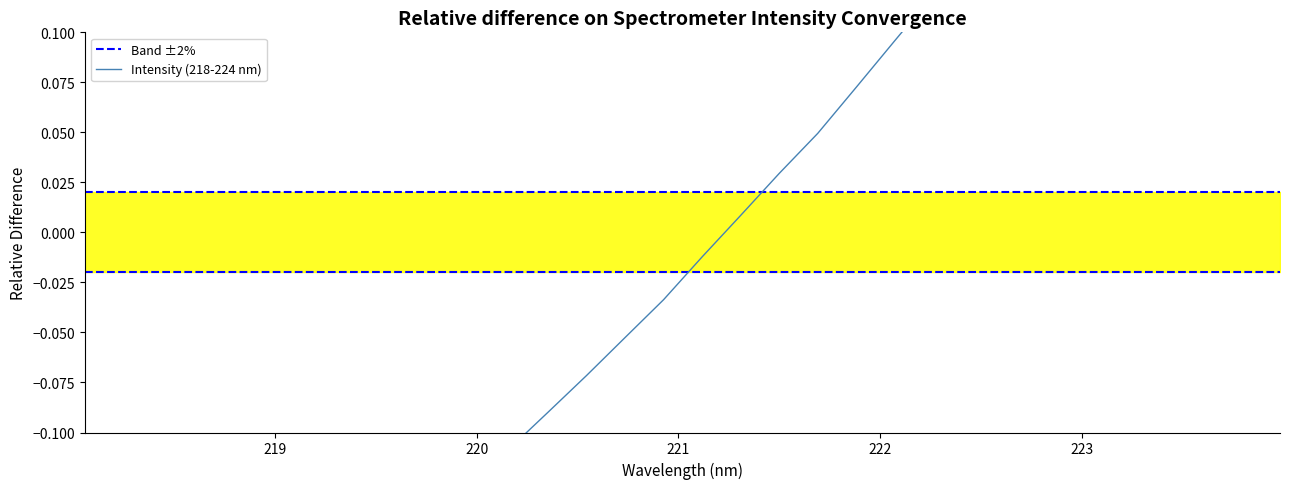

How many lines are shown in the chart?

1